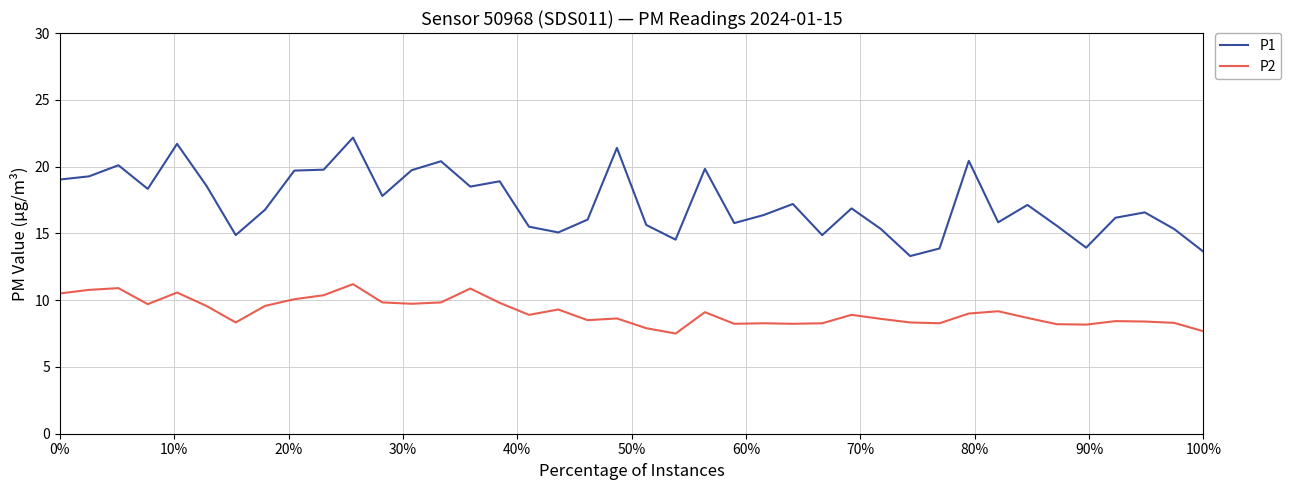

What is the maximum value shown in the chart?

22.2